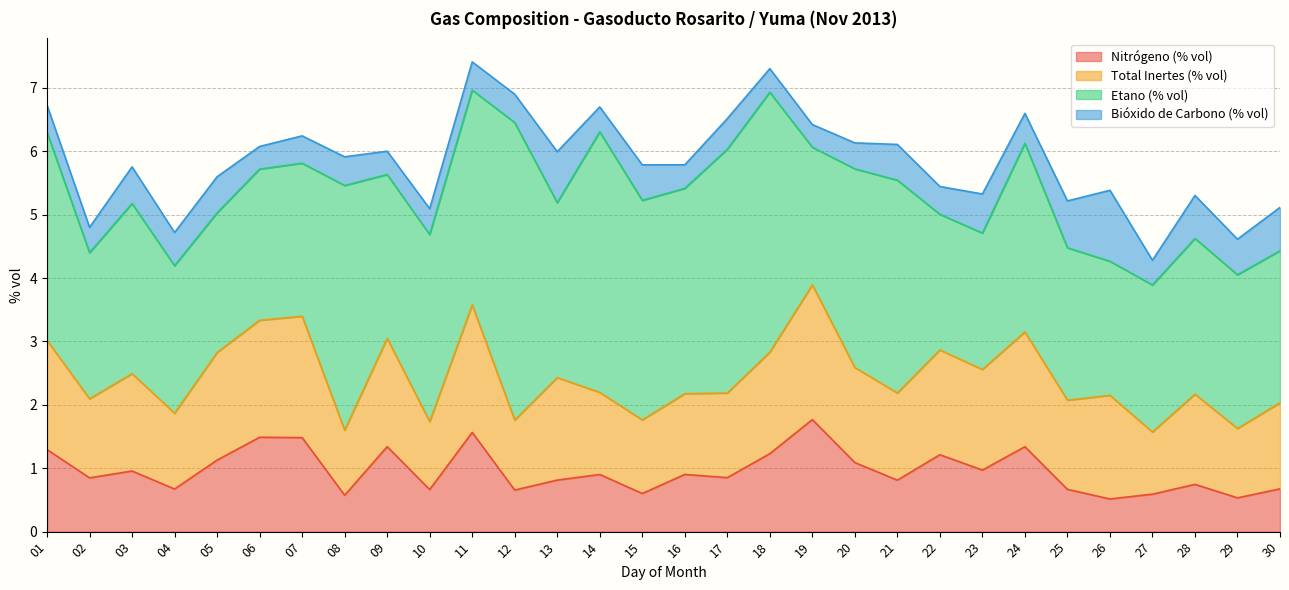

What is the highest value of the Bióxido de Carbono (% vol) series?

1.1